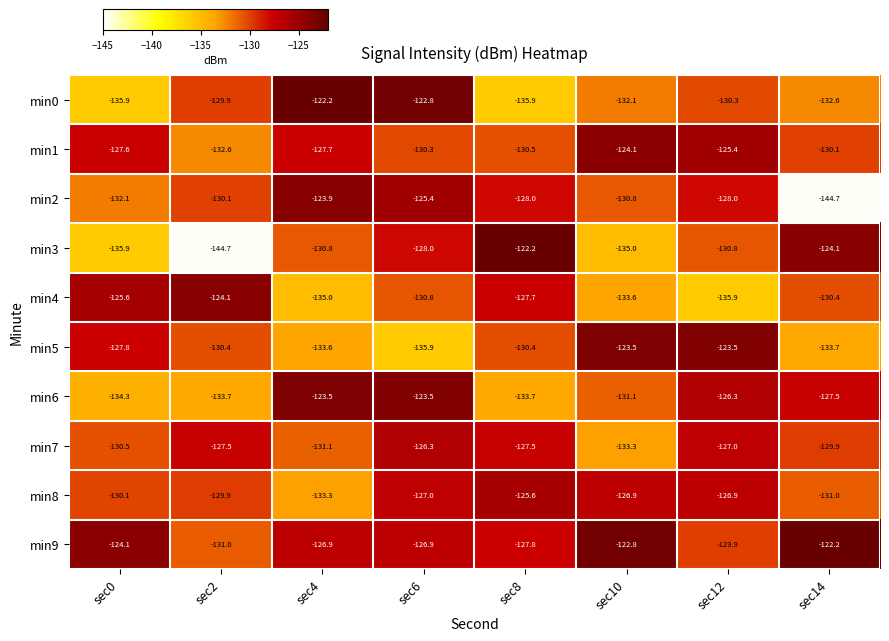

At which category is the sum across all series the highest?

sec6